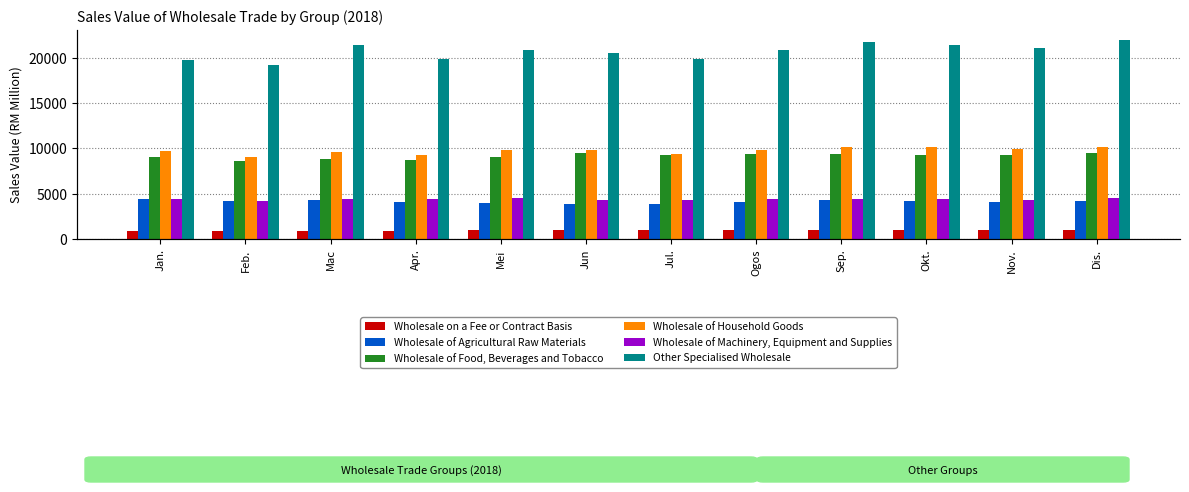

Is the value of Wholesale of Food, Beverages and Tobacco at Nov. greater than the value of Wholesale of Machinery, Equipment and Supplies at Ogos?

Yes